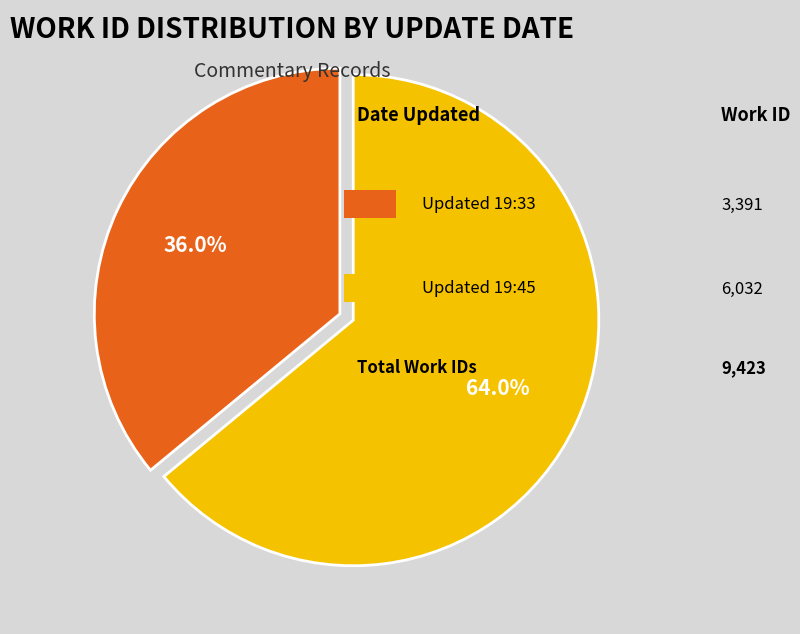

Is there any slice that represents more than half of the pie?

Yes